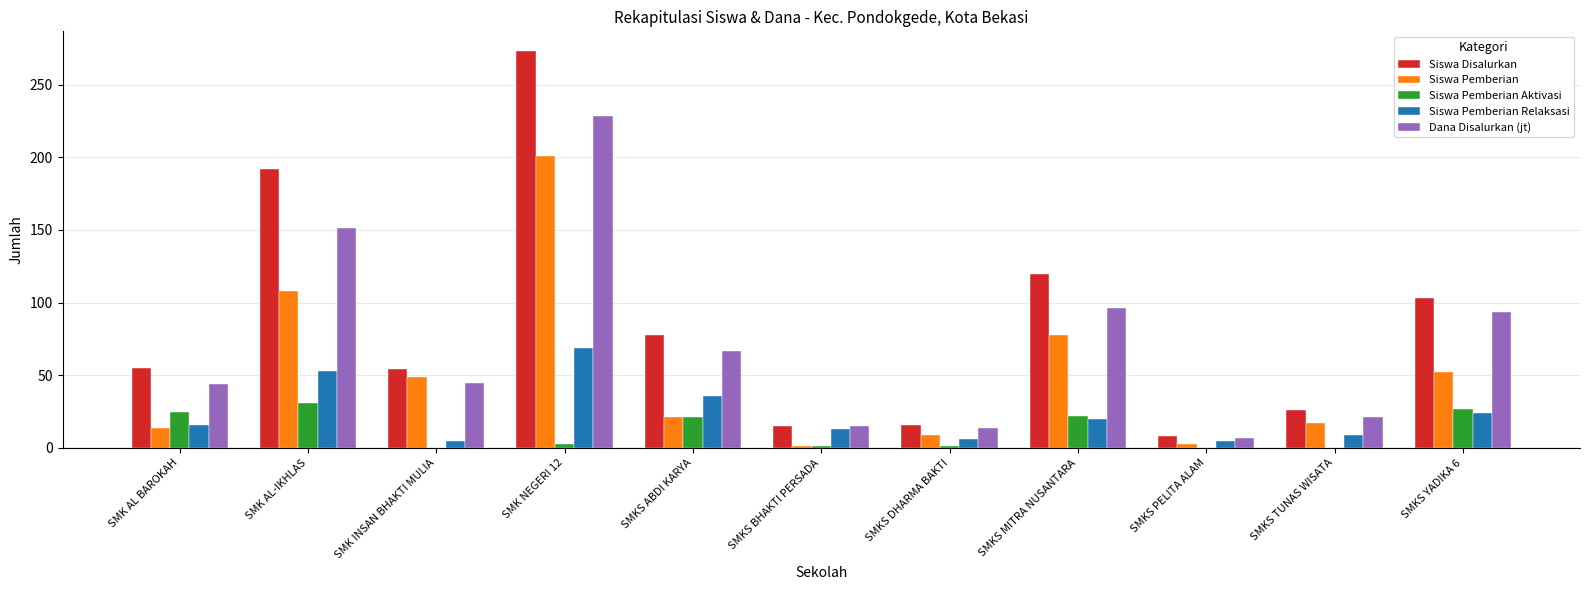

The Siswa Pemberian series shows 23.3 at SMKS MITRA NUSANTARA. True or false?

False